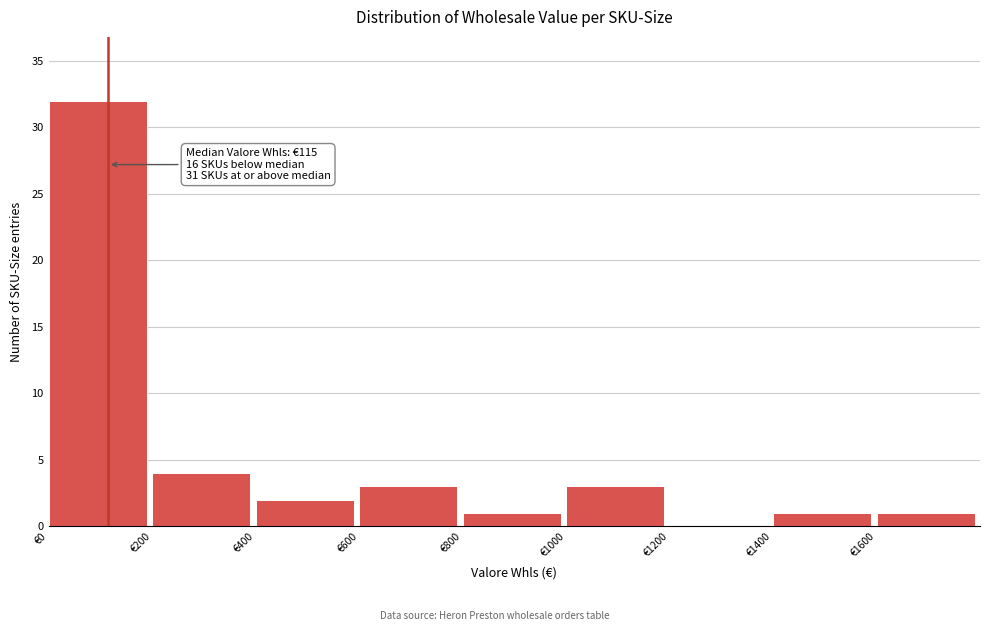

Over which range of the x-axis is the bar tallest?

0 to 200